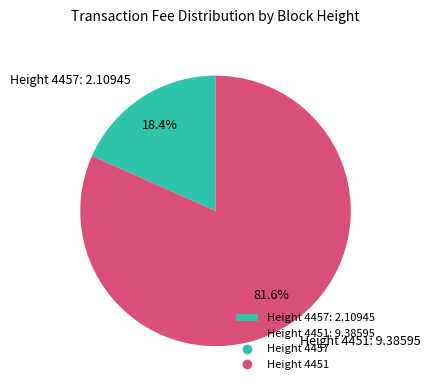

Rank the categories by value from highest to lowest.

Height 4451: 9.38595, Height 4457: 2.10945